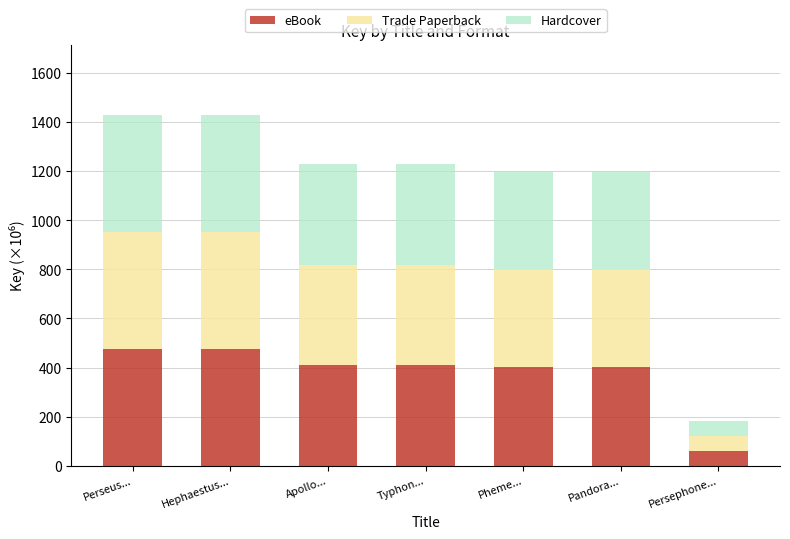

What is the approximate value of eBook at Typhon...?

409.9